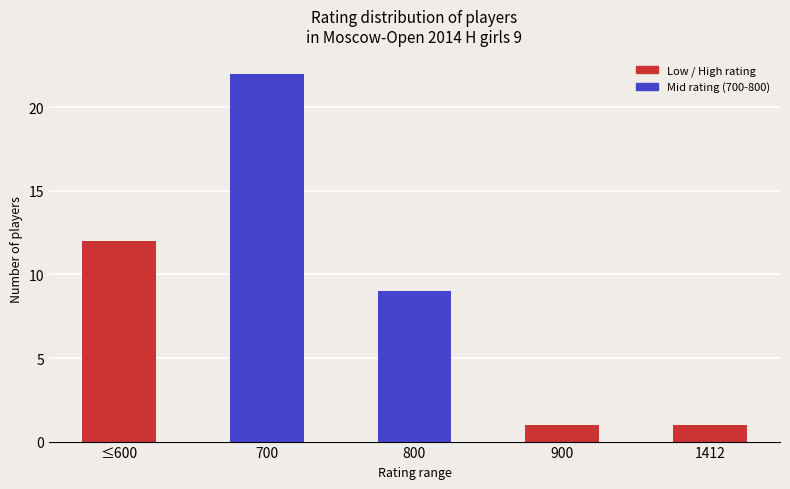

At which category does the chart reach its peak across all series?

700